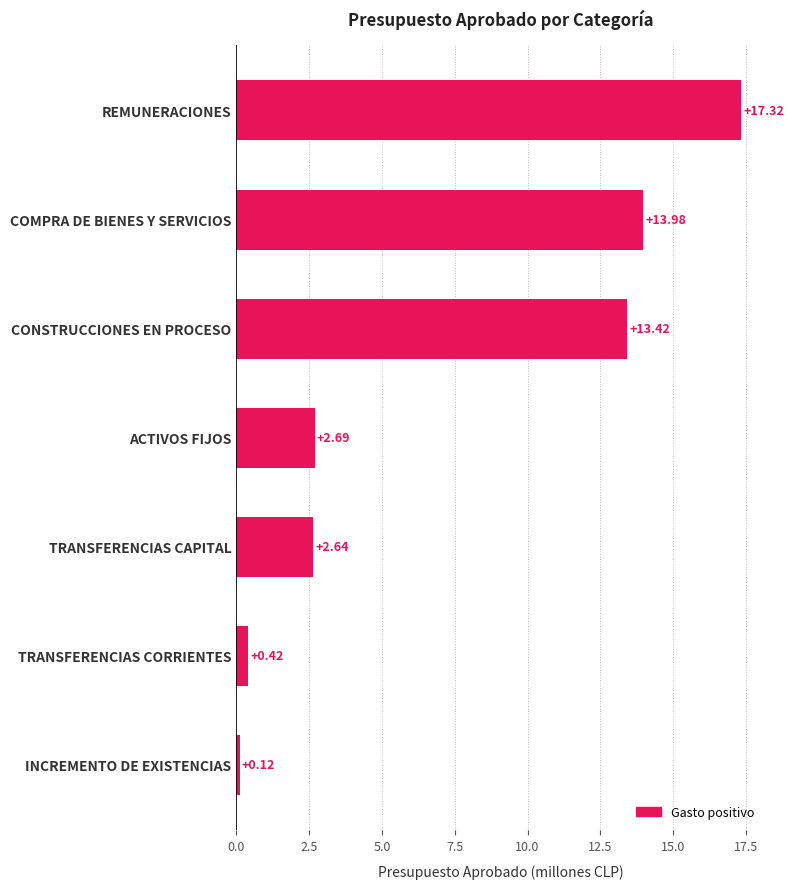

Rank the categories by value from lowest to highest.

INCREMENTO DE EXISTENCIAS, TRANSFERENCIAS CORRIENTES, TRANSFERENCIAS CAPITAL, ACTIVOS FIJOS, CONSTRUCCIONES EN PROCESO, COMPRA DE BIENES Y SERVICIOS, REMUNERACIONES